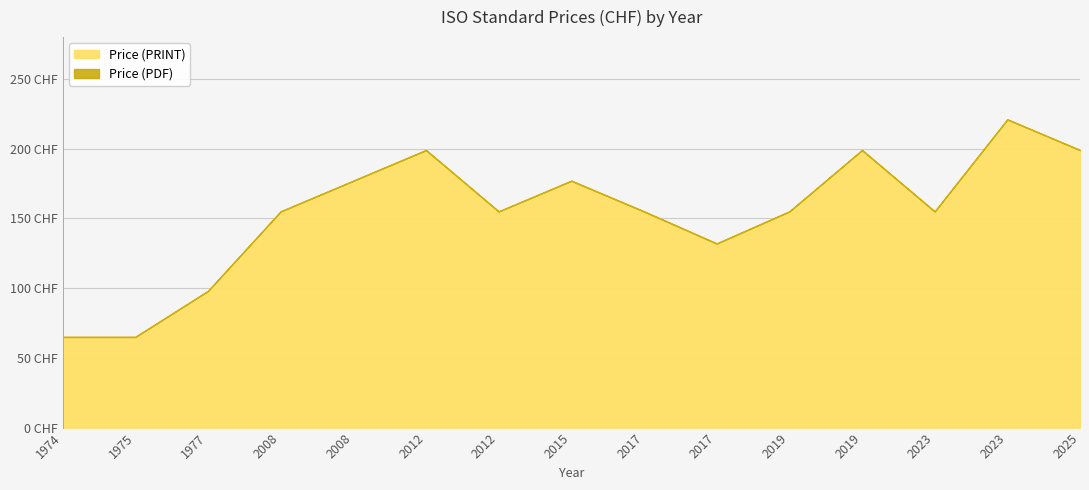

Is the value of Price (PDF) at 2015 greater than the value of Price (PRINT) at 2015?

No